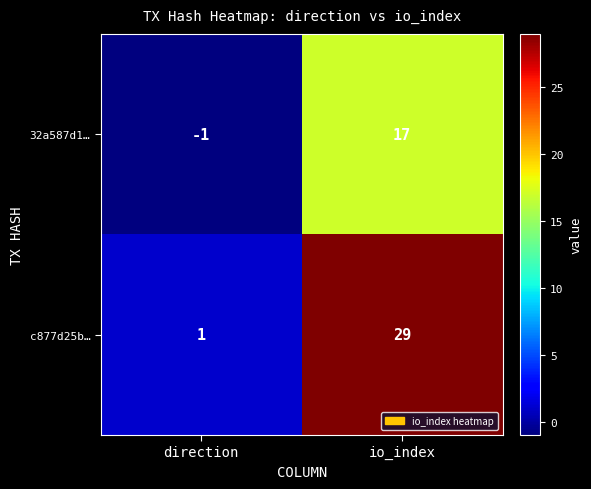

Which category has the lowest value across all series?

direction